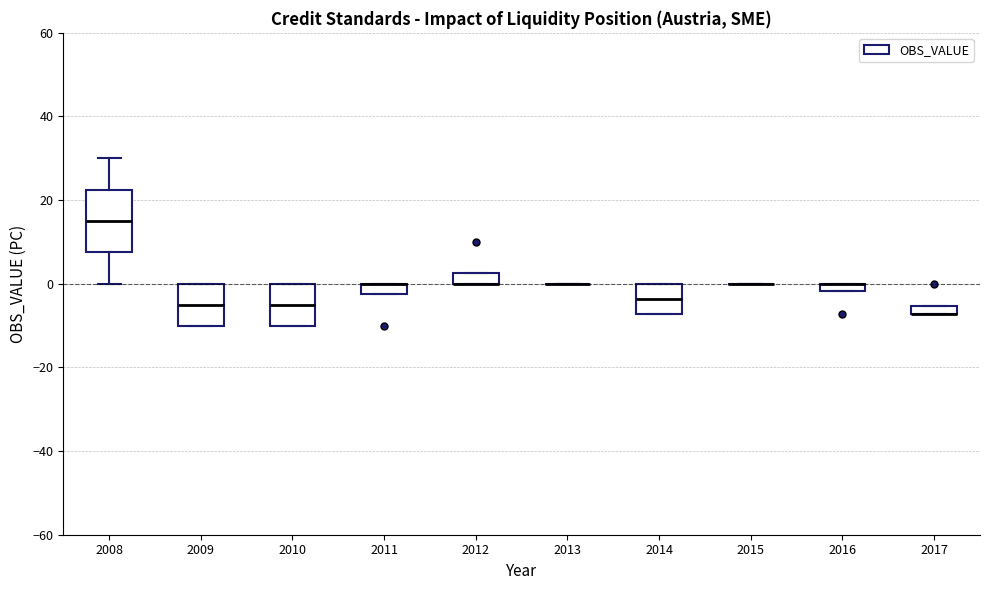

Comparing the boxes themselves (not the whiskers), which one is the tallest?

2008